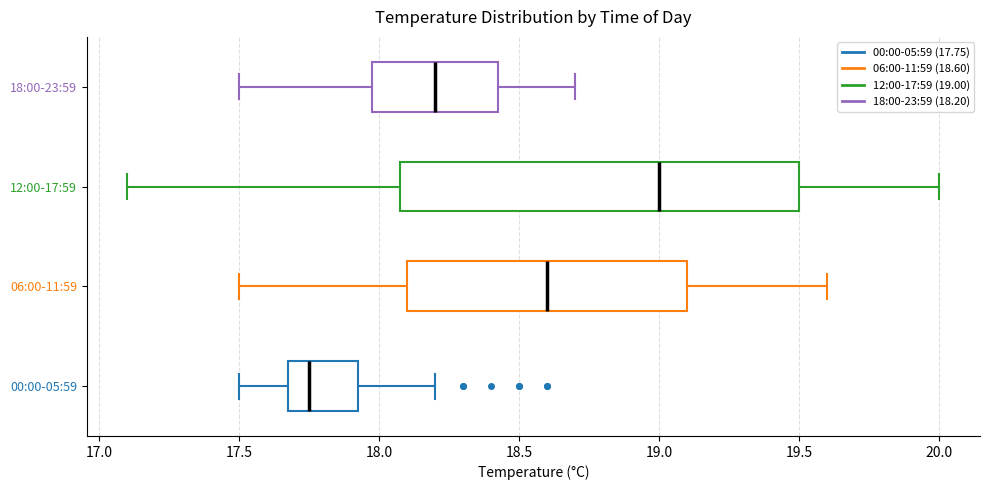

Where is the left edge of the box for 00:00-05:59 on the x-axis? The values are not printed on the chart, so give them approximately, as read against the axis.

17.70